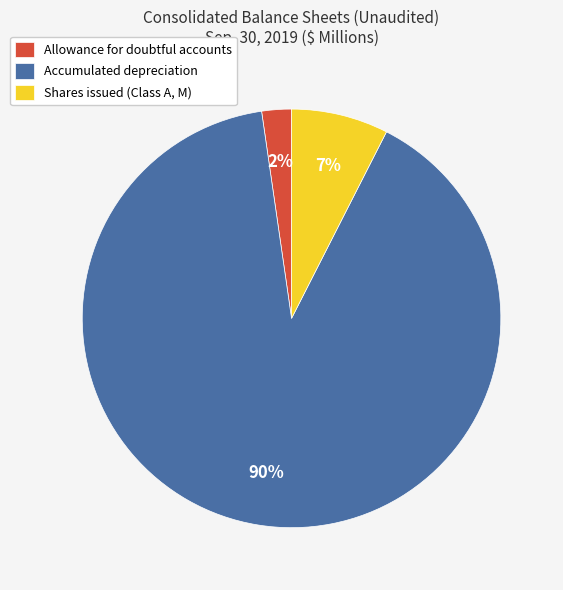

What percentage is the Shares issued (Class A, M) slice, to the nearest percent?

7%